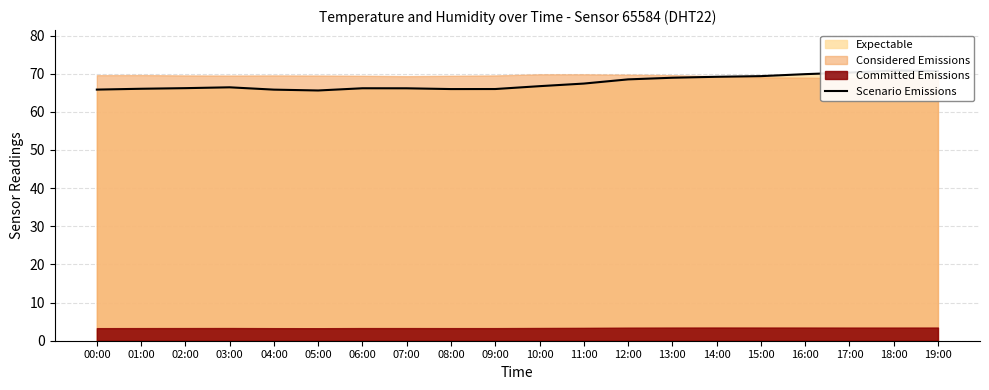

What position from the right is 00:00?

20